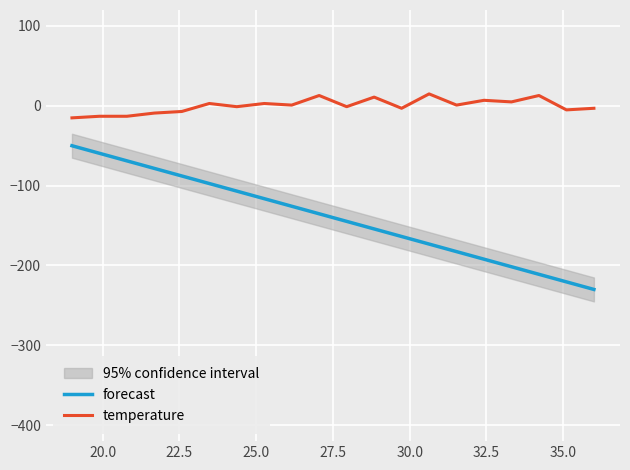

What is the maximum value for temperature?

14.9